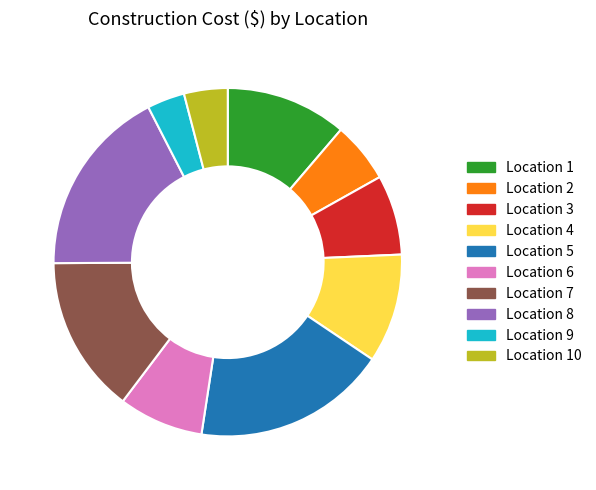

The Location 9 slice represents 3% of the pie. True or false?

True